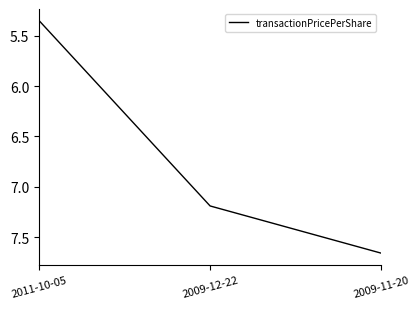

List the labels in order of value, largest first.

2009-11-20, 2009-12-22, 2011-10-05